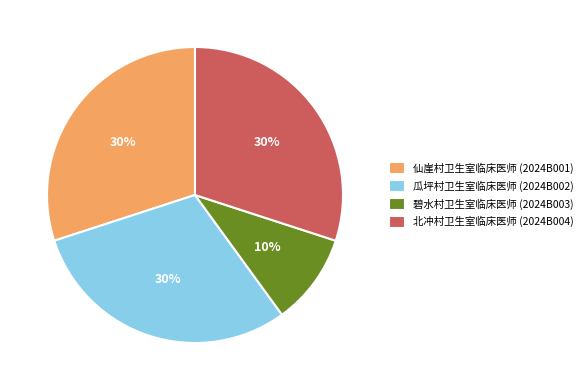

Which has a higher value, 北冲村卫生室临床医师 (2024B004) or 碧水村卫生室临床医师 (2024B003)?

北冲村卫生室临床医师 (2024B004)